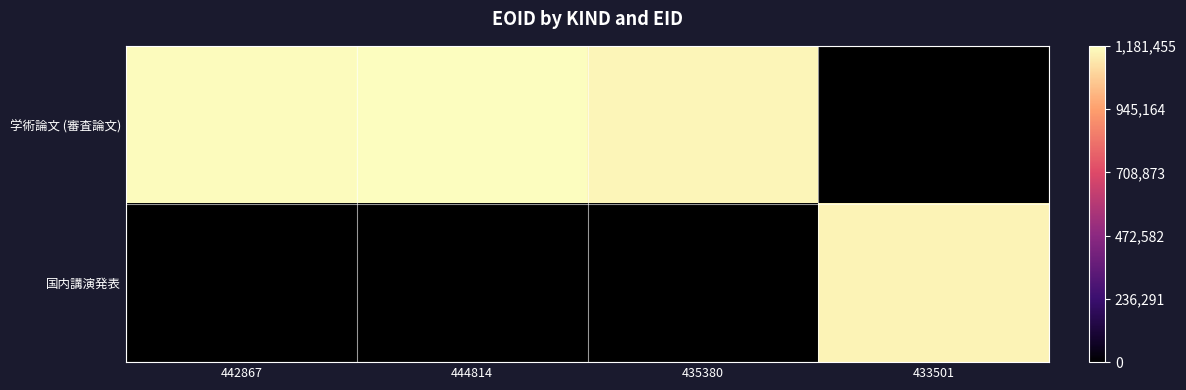

The 学術論文 (審査論文) series shows 1160693.0 at 435380. True or false?

True